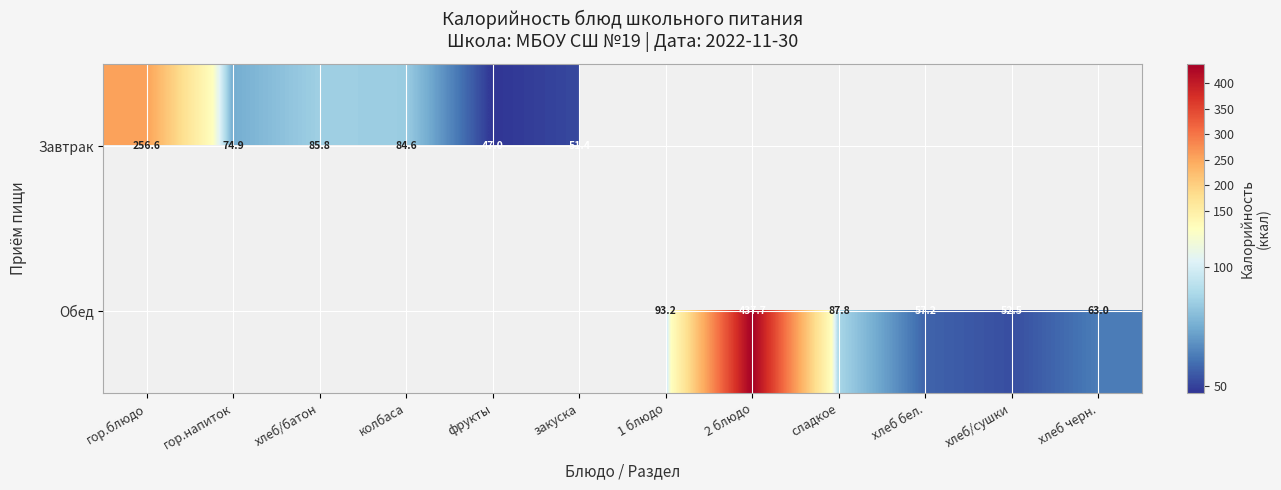

At how many categories does at least one series exceed 413?

1